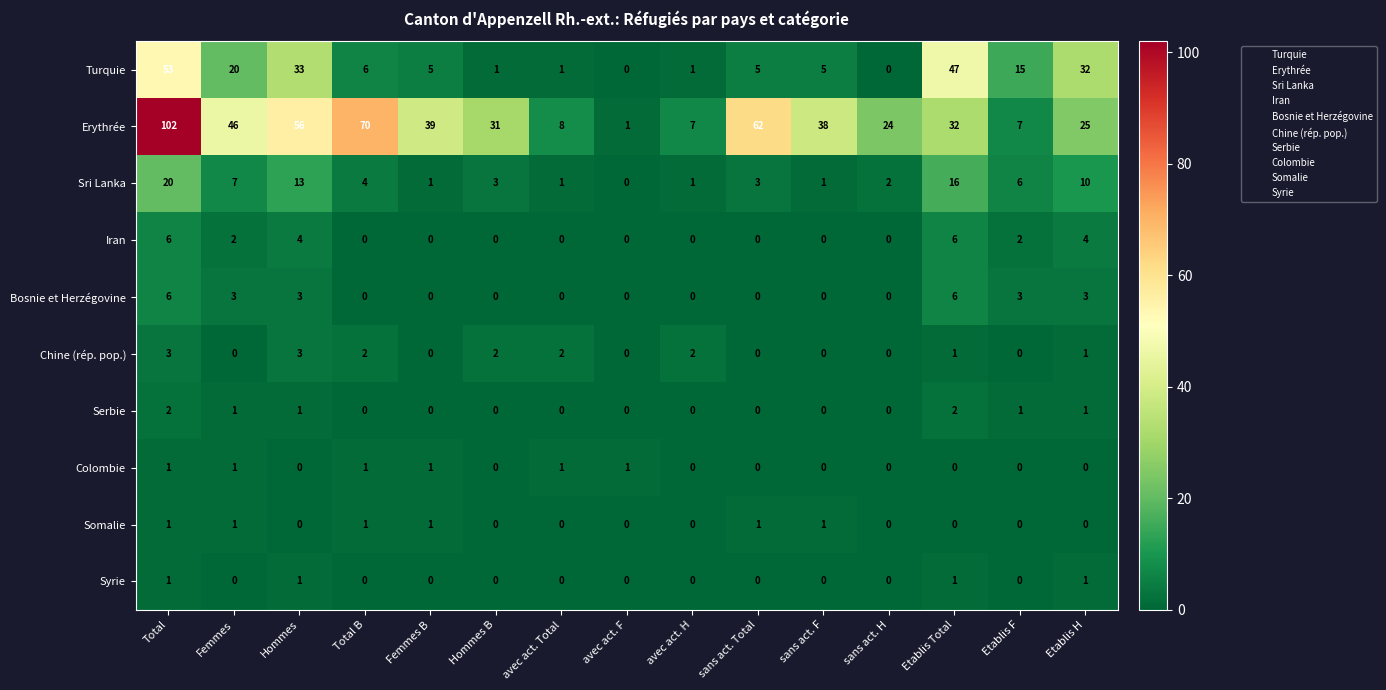

Count the number of categories in the chart.

15